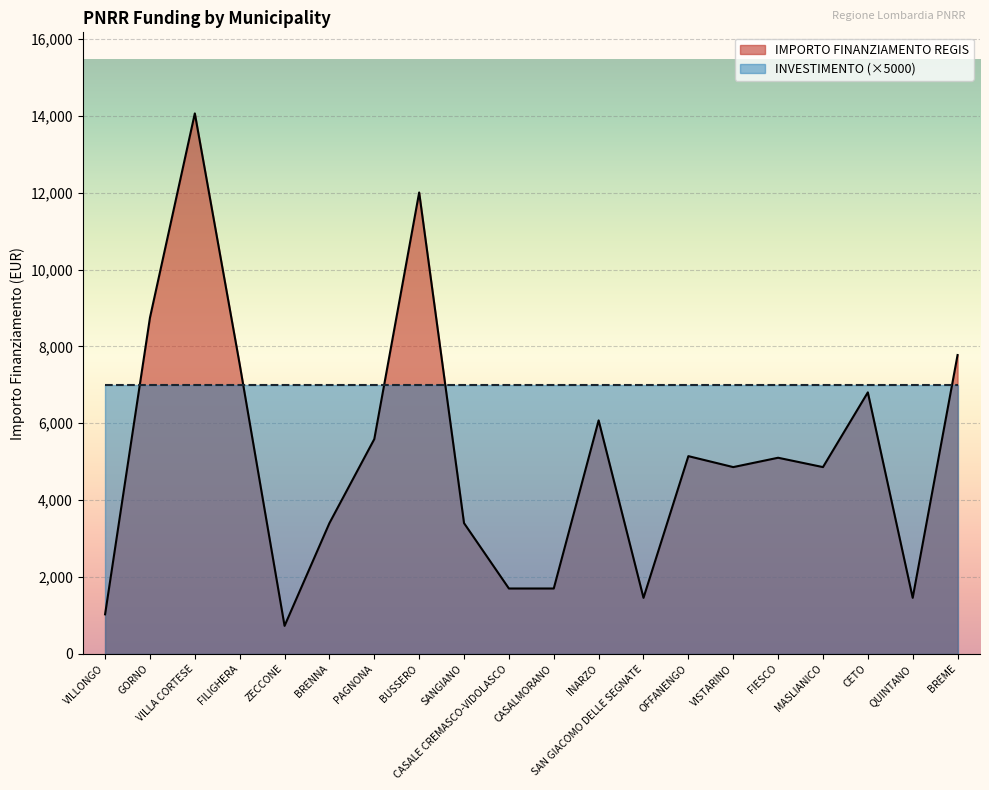

What is the value of the 17th point from the left?

4860